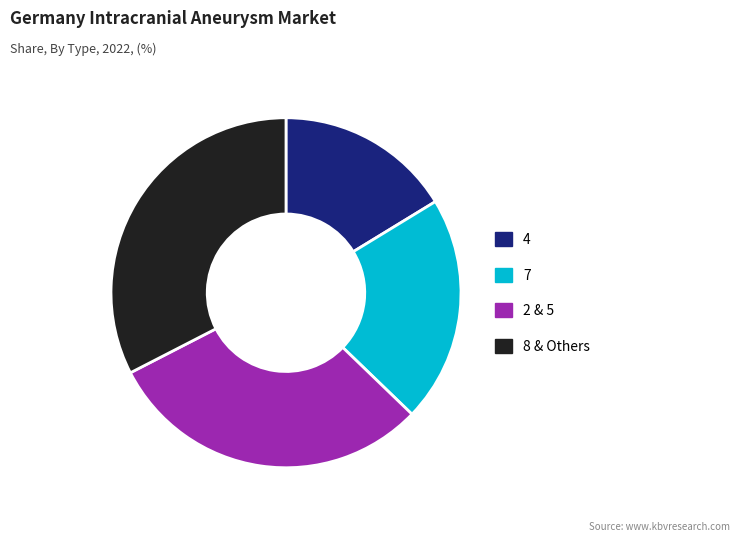

Does any single category account for the majority?

No